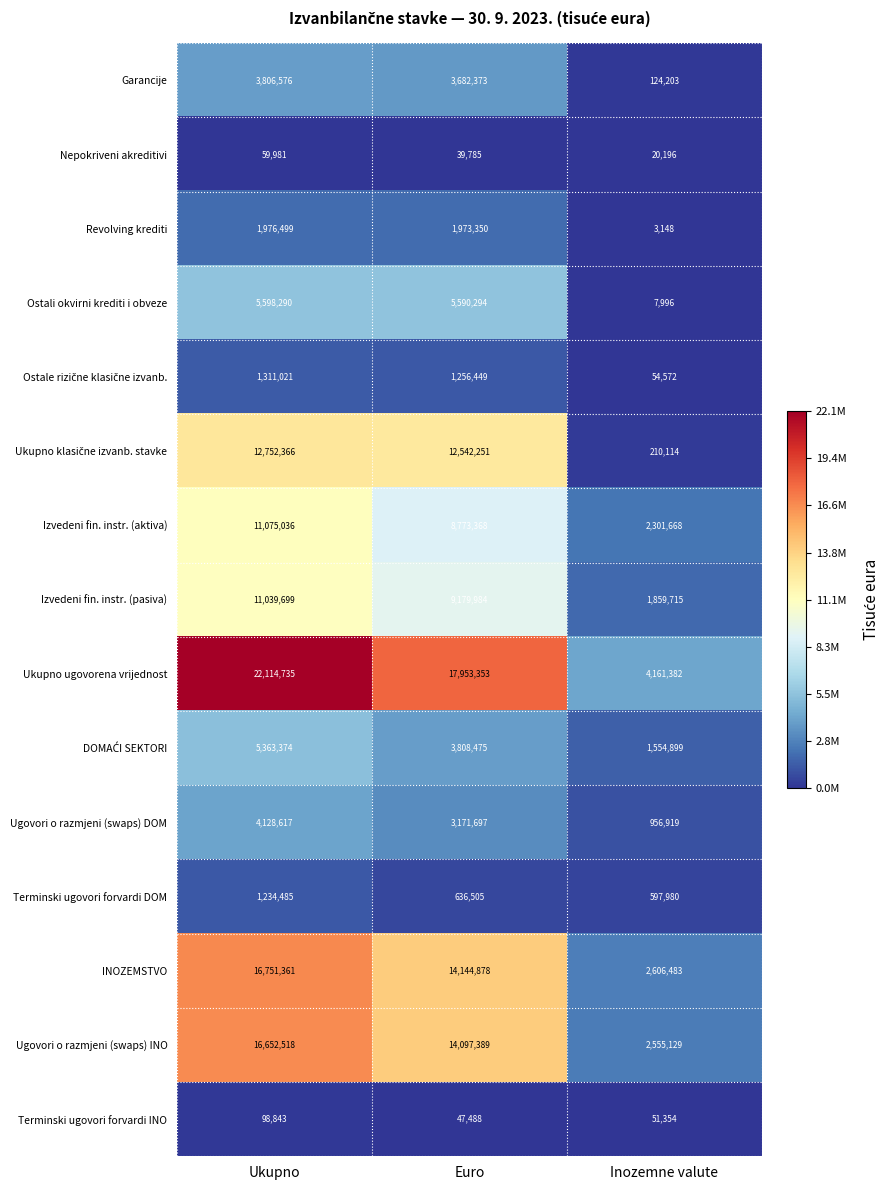

What is the difference between the second highest and minimum values in the Izvedeni fin. instr. (aktiva) series?

6471700